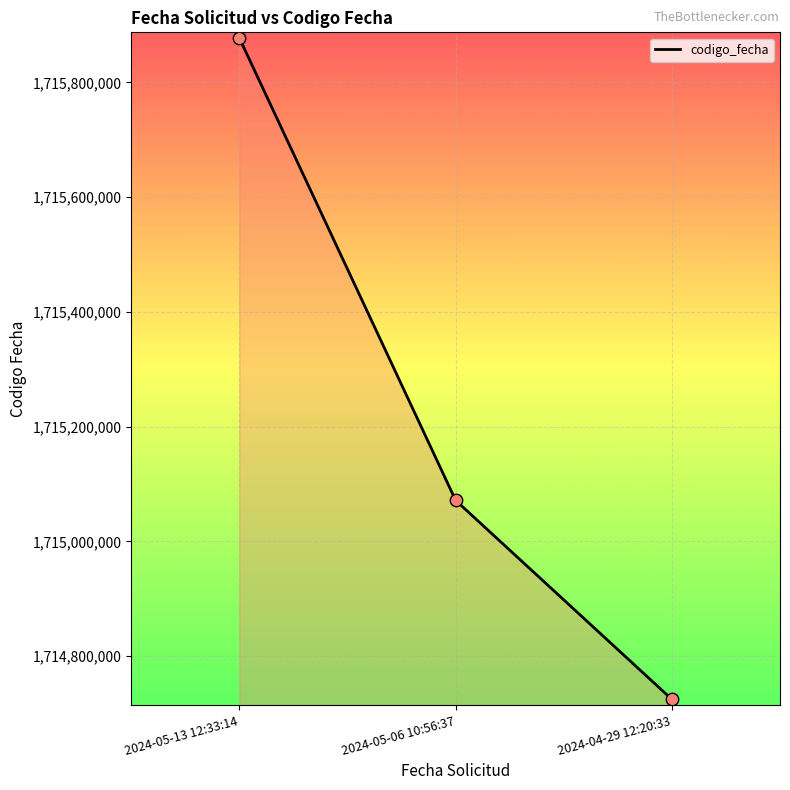

What is the change in value from 2024-05-13 12:33:14 to 2024-05-06 10:56:37?

-805758